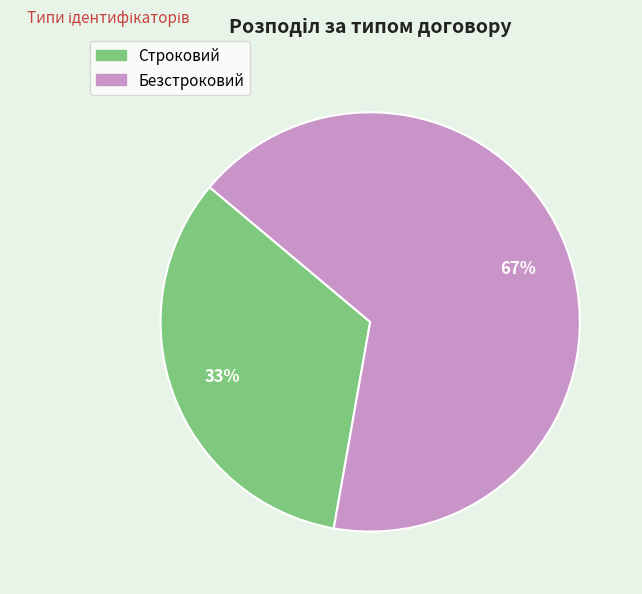

How many slices are in this pie chart?

2